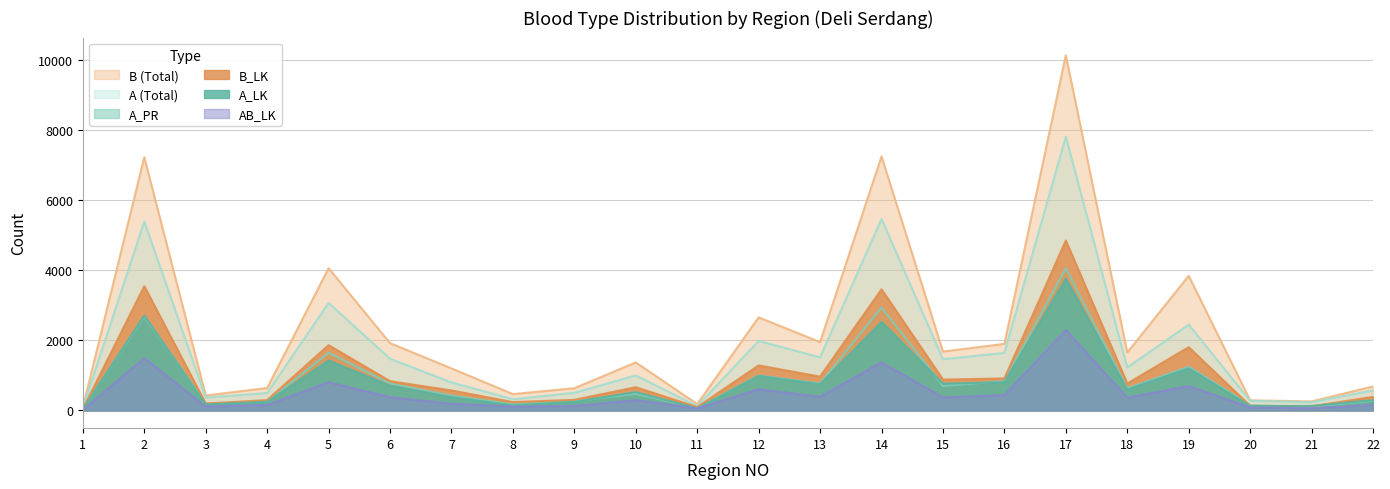

Which category has the lowest value in the A series?

1